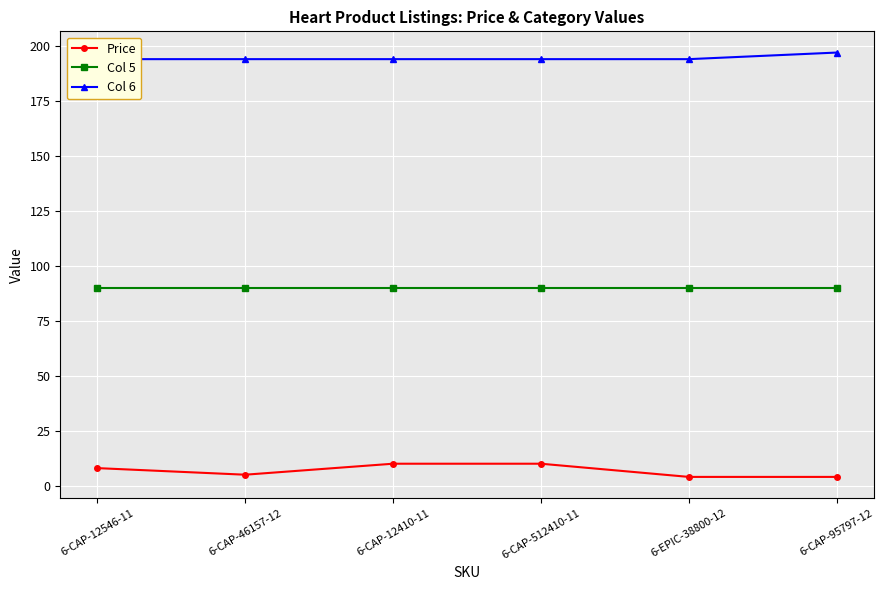

Does the chart display data point markers on the line(s)?

Yes